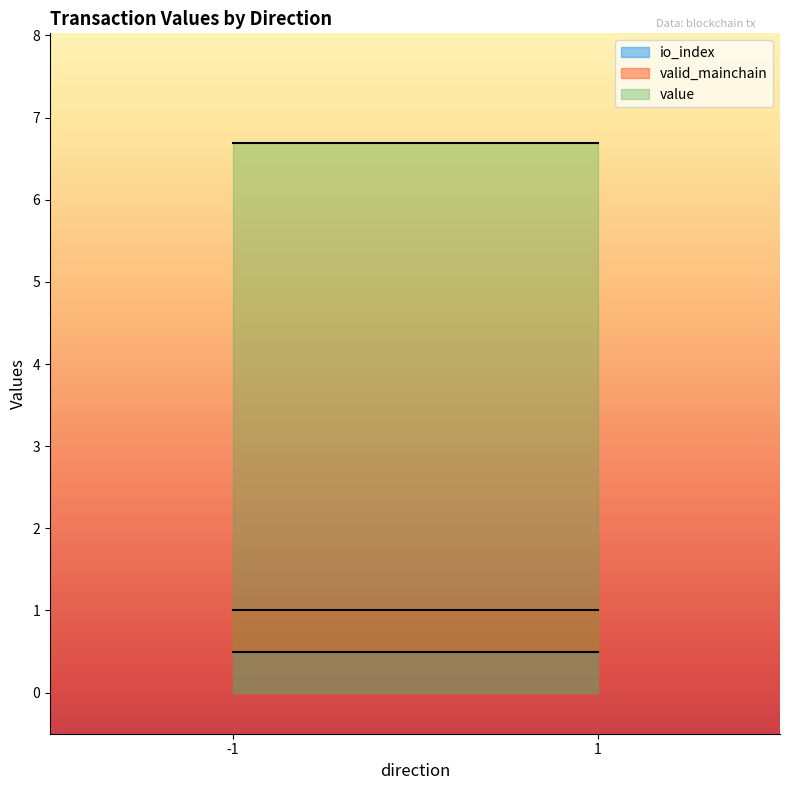

At which category does value reach its first local valley?

1